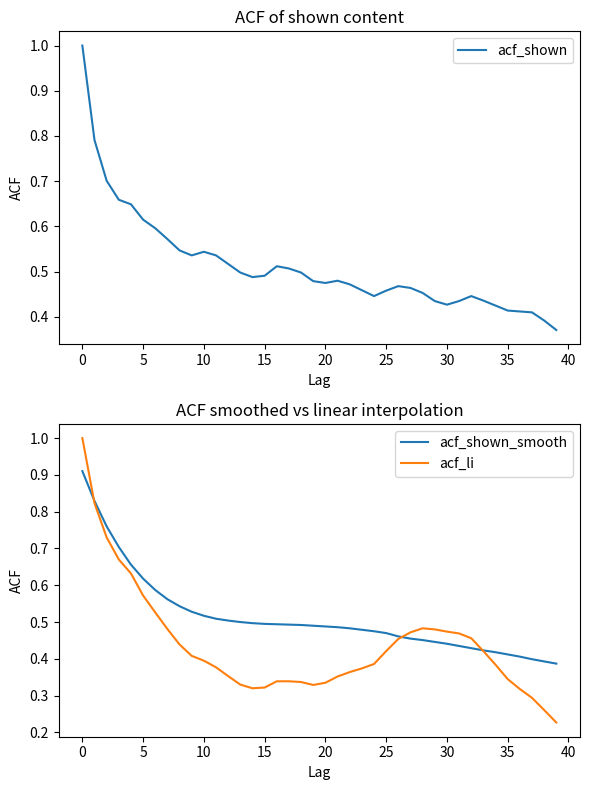

The value of acf_shown at 13 is 0.9. True or false?

False